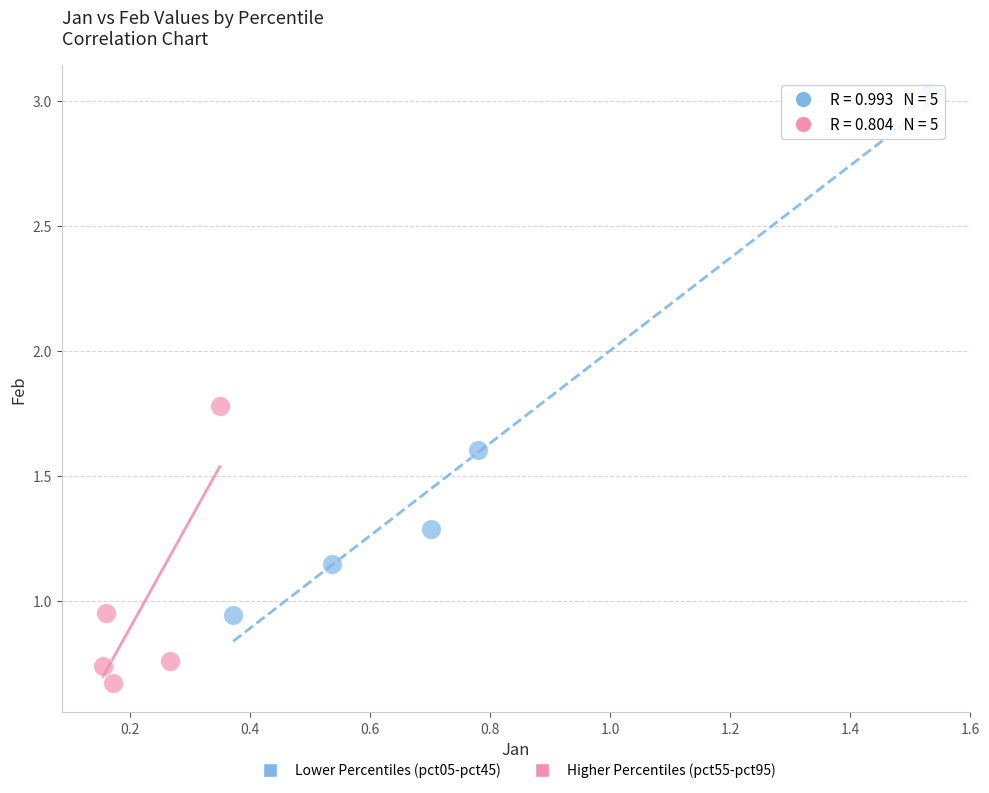

Which series reaches the minimum Y coordinate?

Higher Percentiles (pct55-pct95)